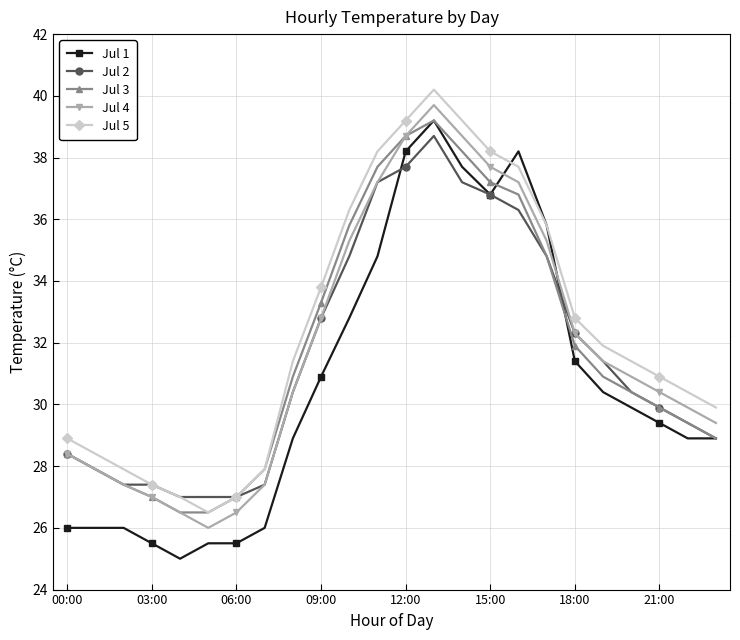

Which series has the largest total across all categories?

Jul 5